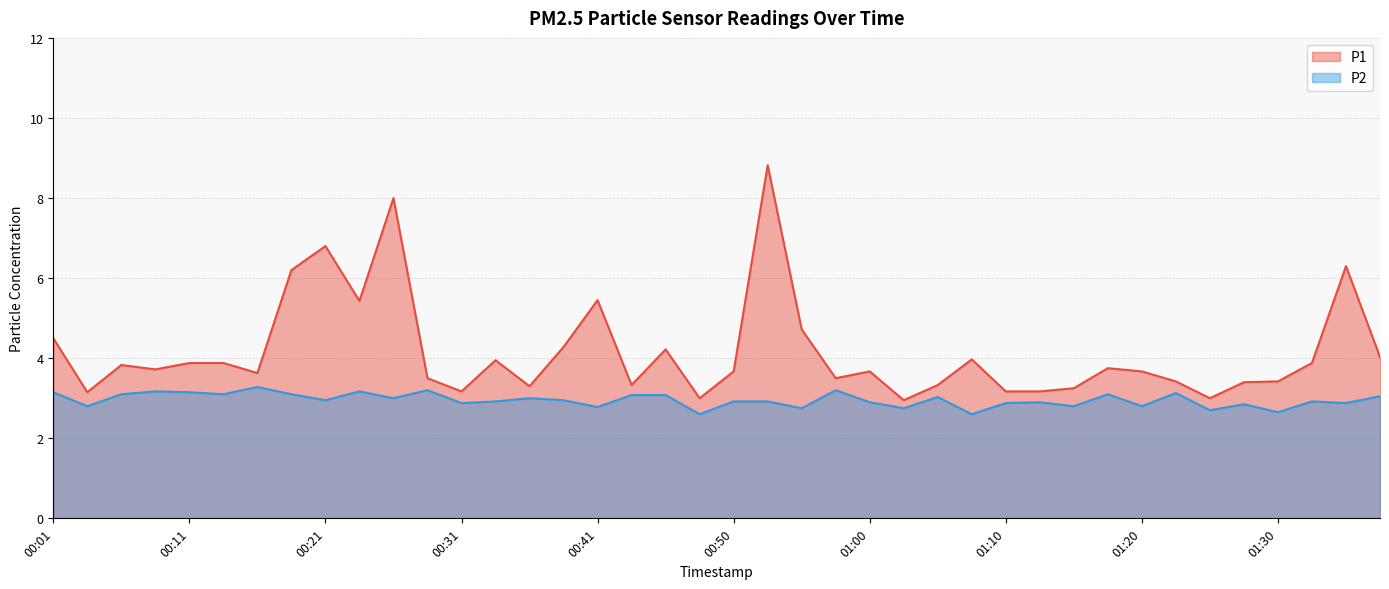

Is the value of P2 at 00:45 greater than the value of P1 at 00:21?

No